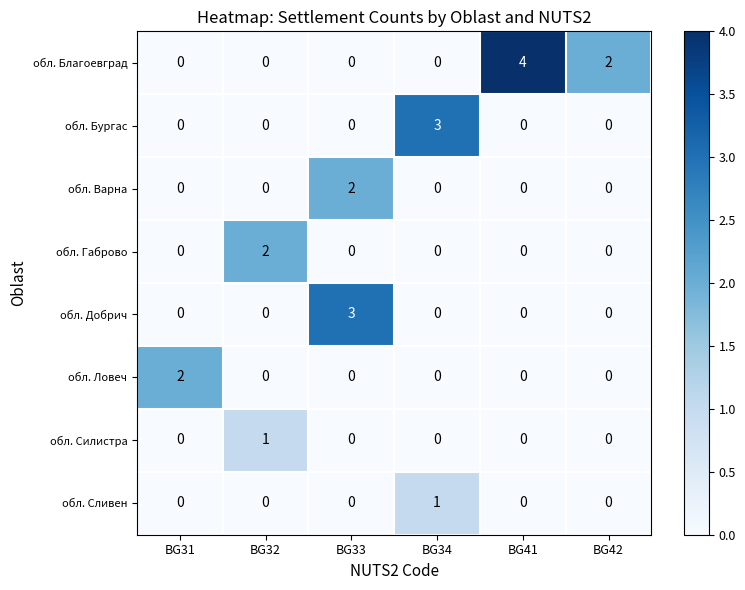

True or false: обл. Ловеч has a value of 0 at BG34.

True